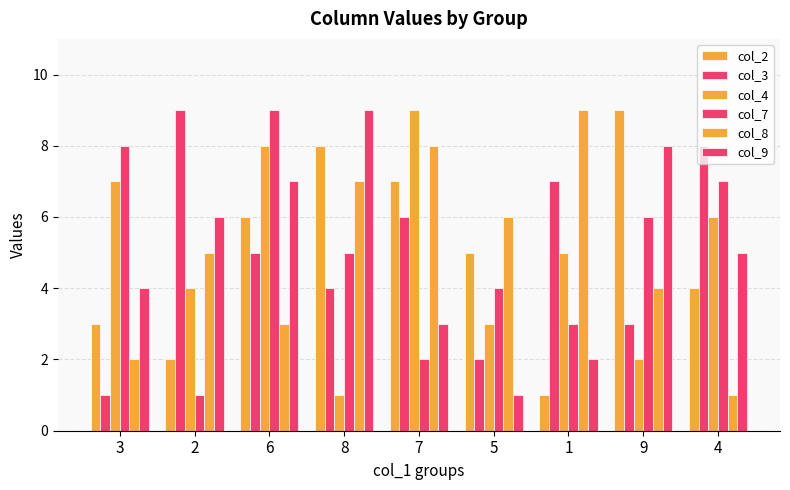

How many bars are there in total?

54